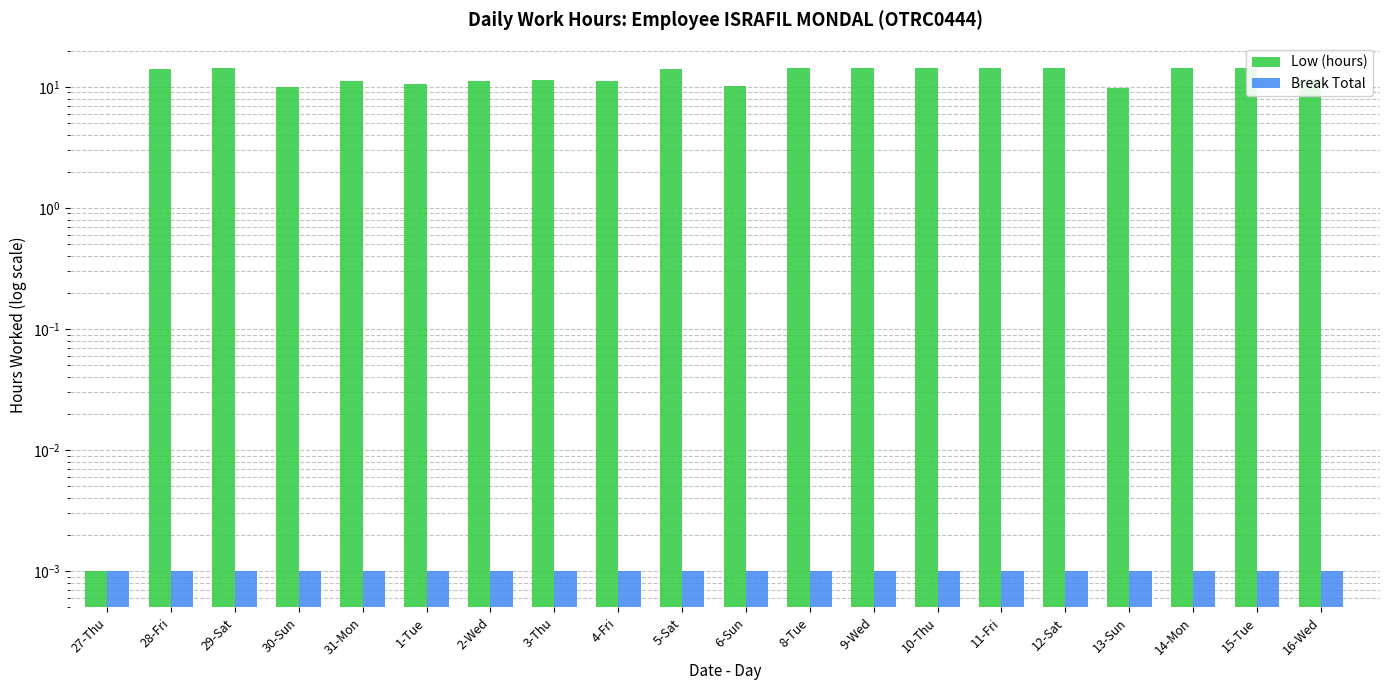

At how many categories does at least one series exceed 11?

15